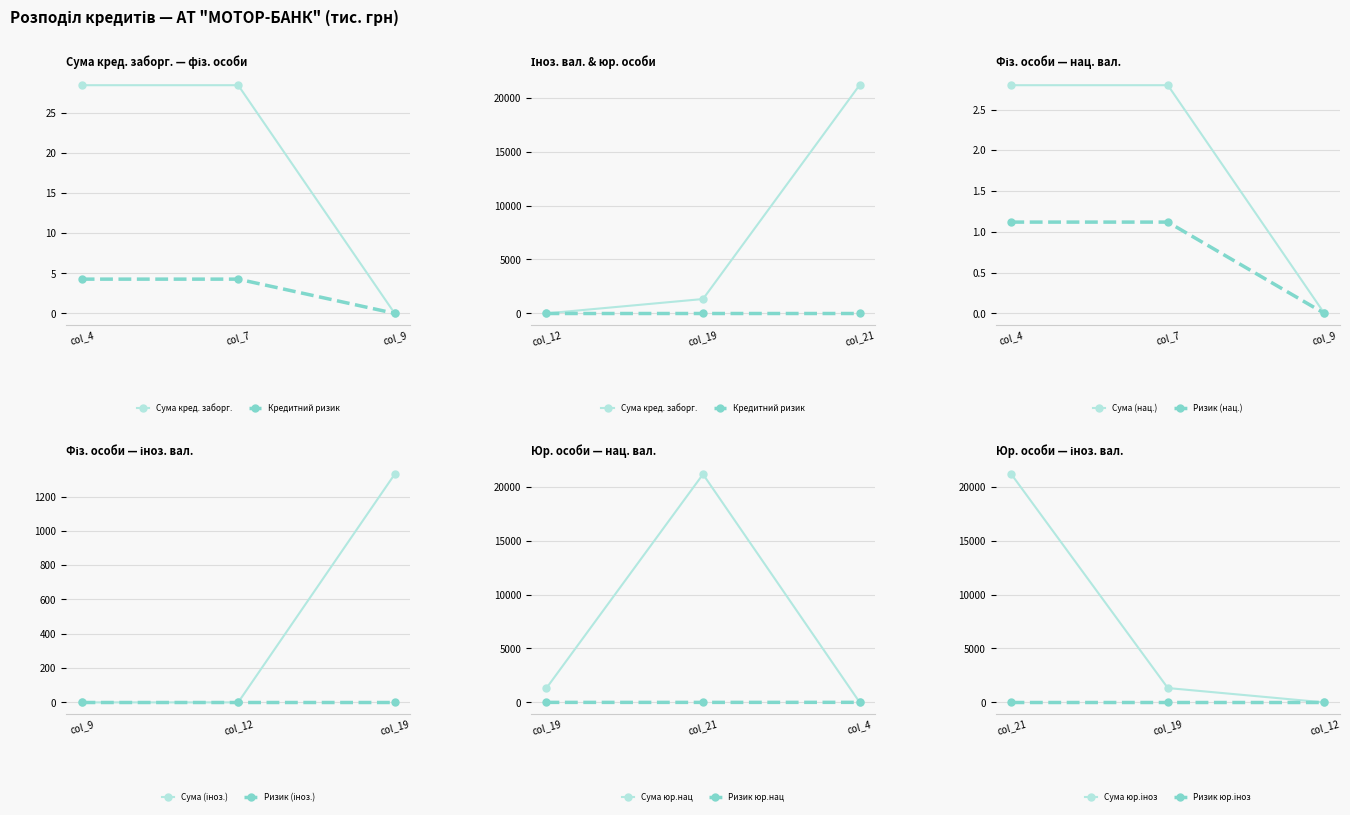

At which label is col_9 (нац. вал. 3) closest to 0?

Сума кредитної заборгованості